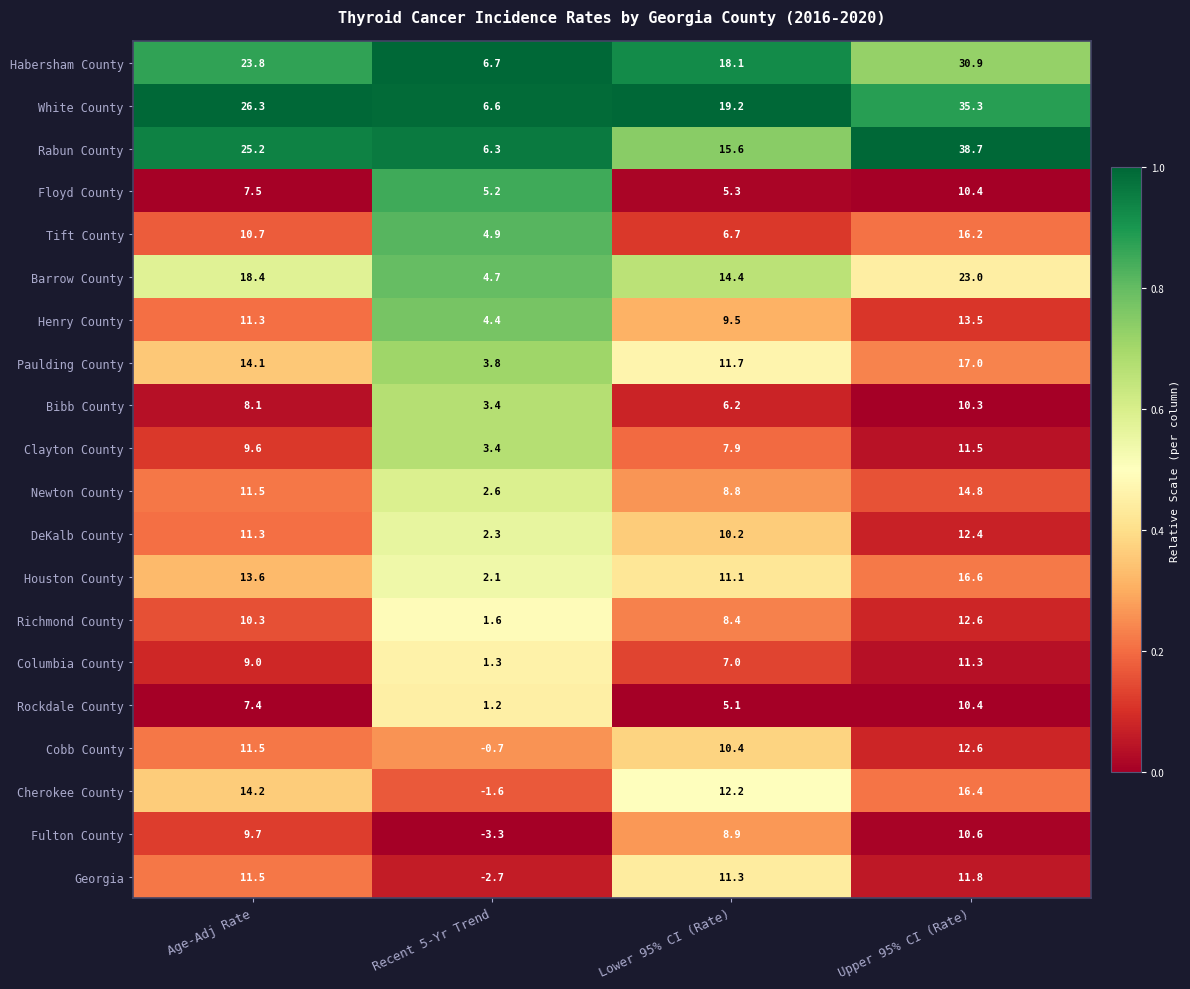

What is the sum of all Barrow County values?

60.5